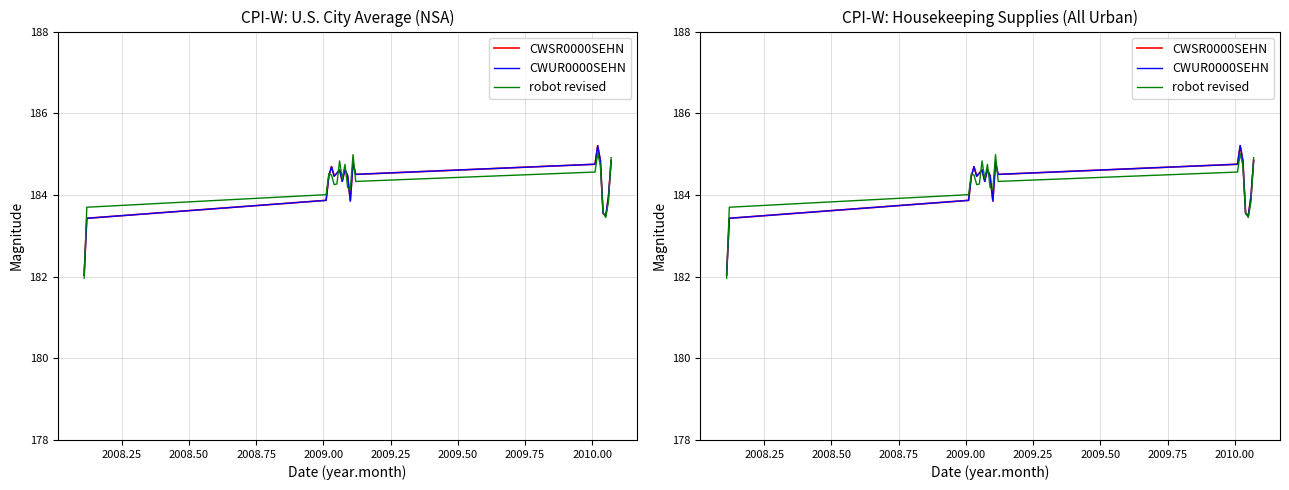

True or false: CWUR0000SEHN has more than 1 interior local peaks.

True